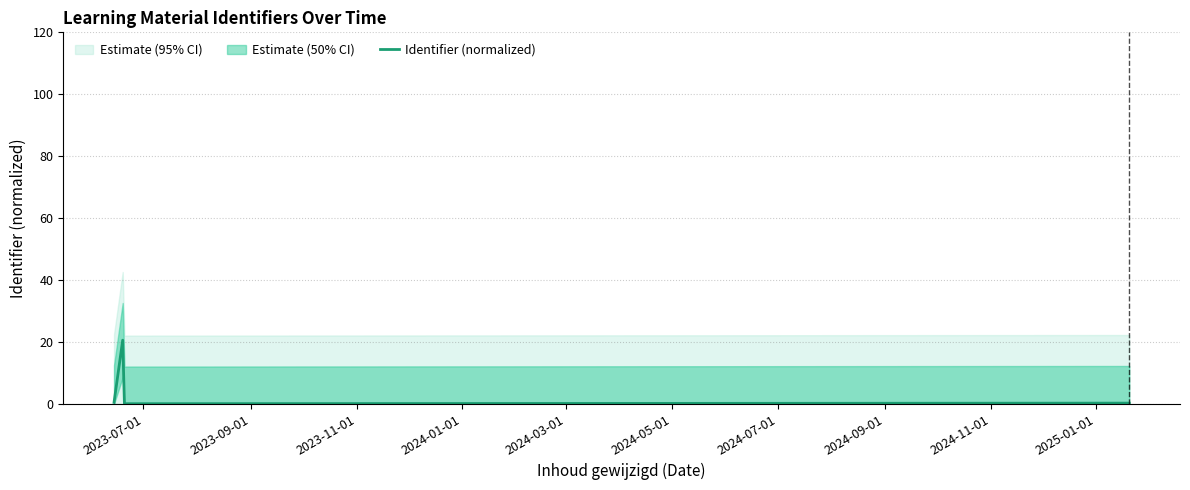

How many interior local peaks does the Identifier (normalized) series have?

1